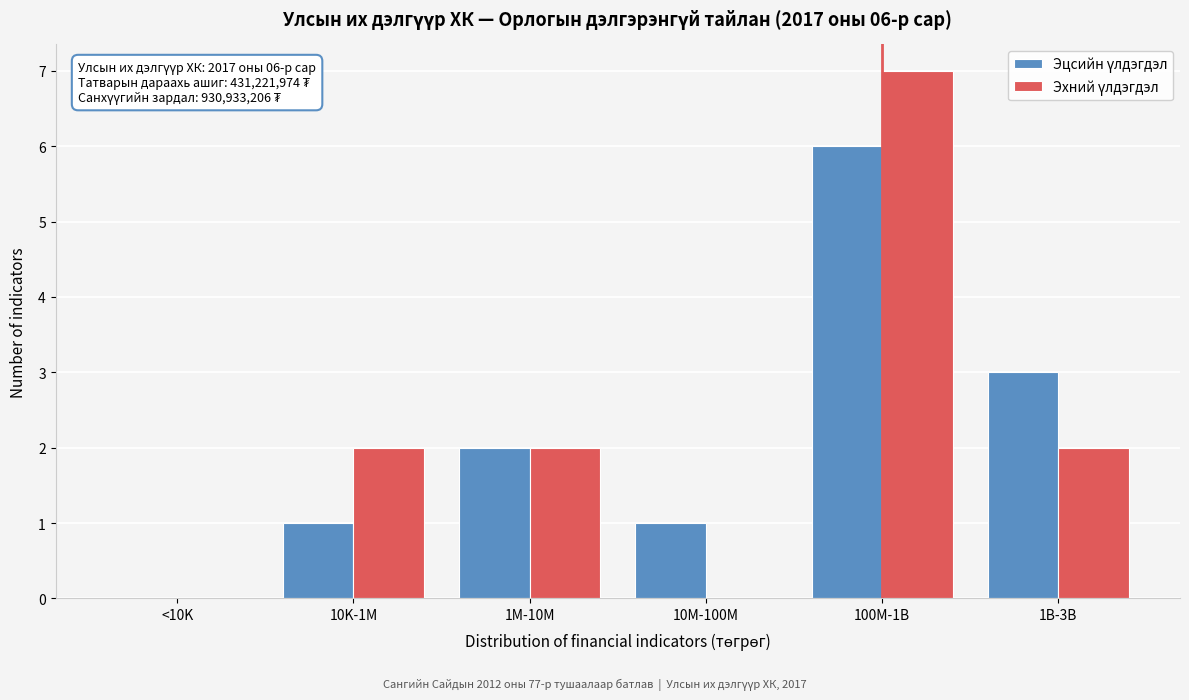

At which category is the sum across all series the highest?

100M-1B